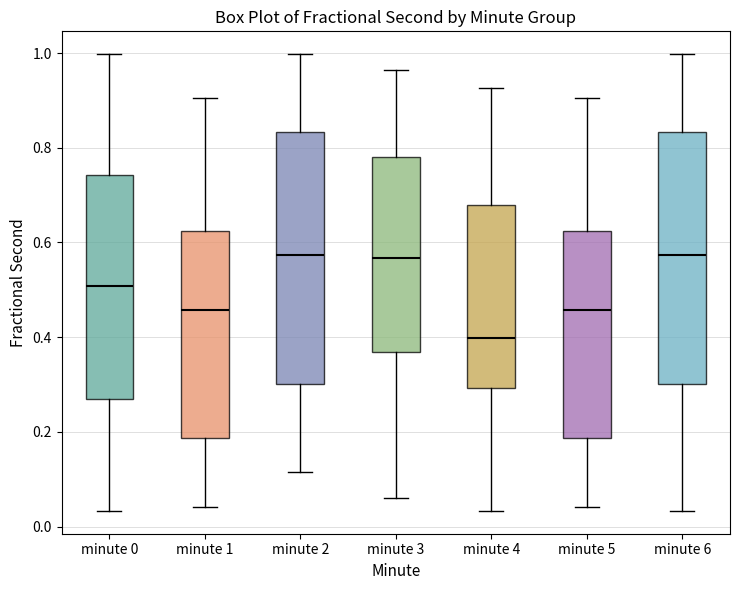

Reading left to right, read every box against the y-axis: the position of its median line, the range the box covers, and the ends of its whiskers. The values are not printed on the chart, so give them approximately, as read against the axis.

minute 0: median 0.50, box 0.28 to 0.74, whiskers 0.04 to 1.00
minute 1: median 0.46, box 0.18 to 0.62, whiskers 0.04 to 0.90
minute 2: median 0.58, box 0.30 to 0.84, whiskers 0.12 to 1.00
minute 3: median 0.56, box 0.36 to 0.78, whiskers 0.06 to 0.96
minute 4: median 0.40, box 0.30 to 0.68, whiskers 0.04 to 0.92
minute 5: median 0.46, box 0.18 to 0.62, whiskers 0.04 to 0.90
minute 6: median 0.58, box 0.30 to 0.84, whiskers 0.04 to 1.00